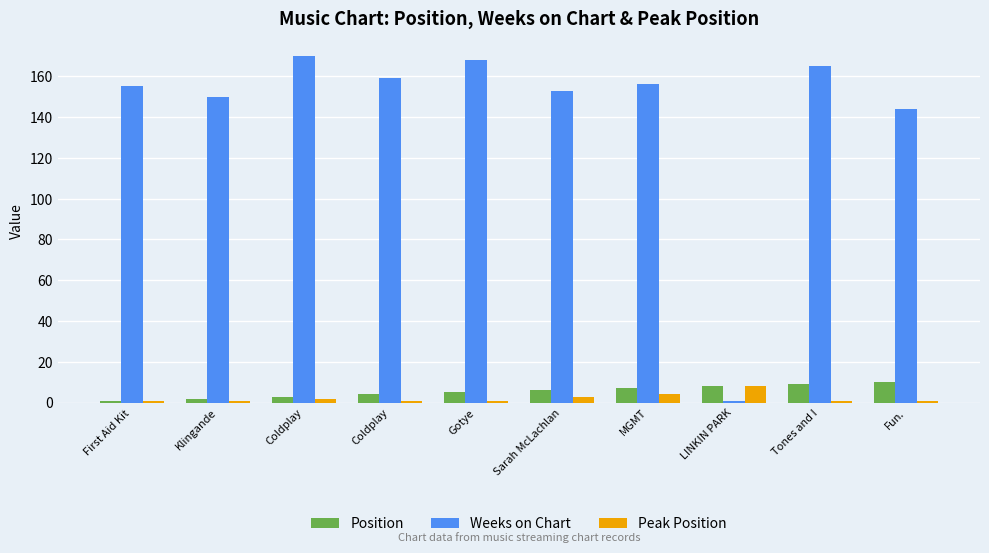

What is the total value across all series at Coldplay?

175